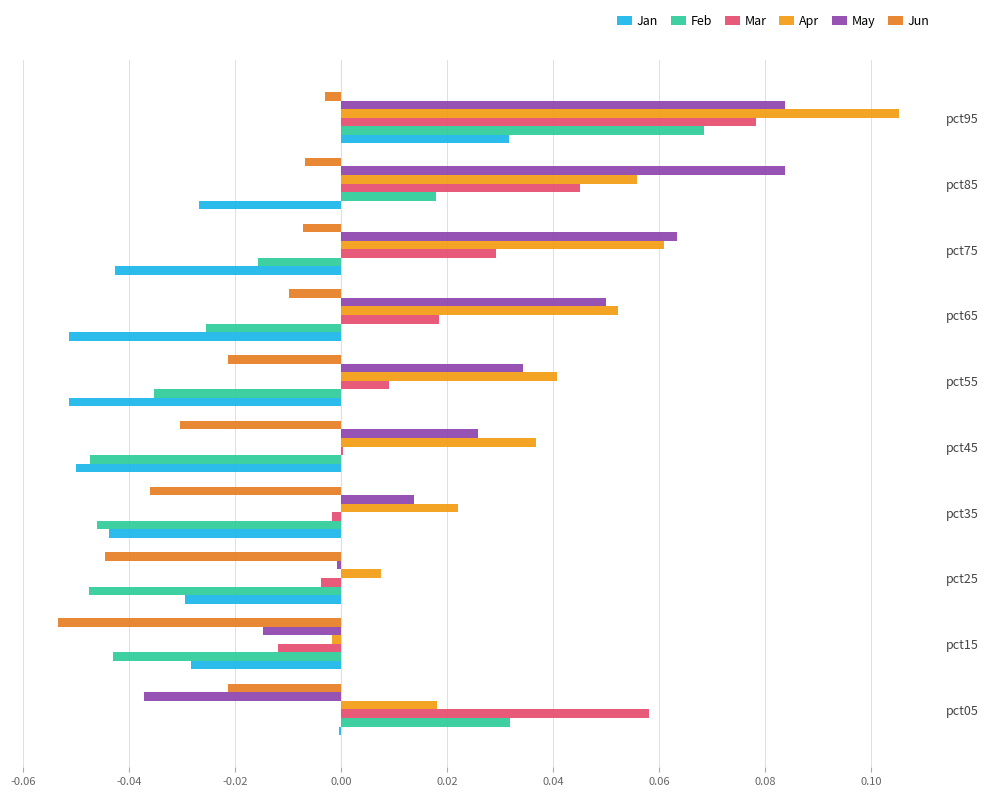

What position from the right is 0.04?

4